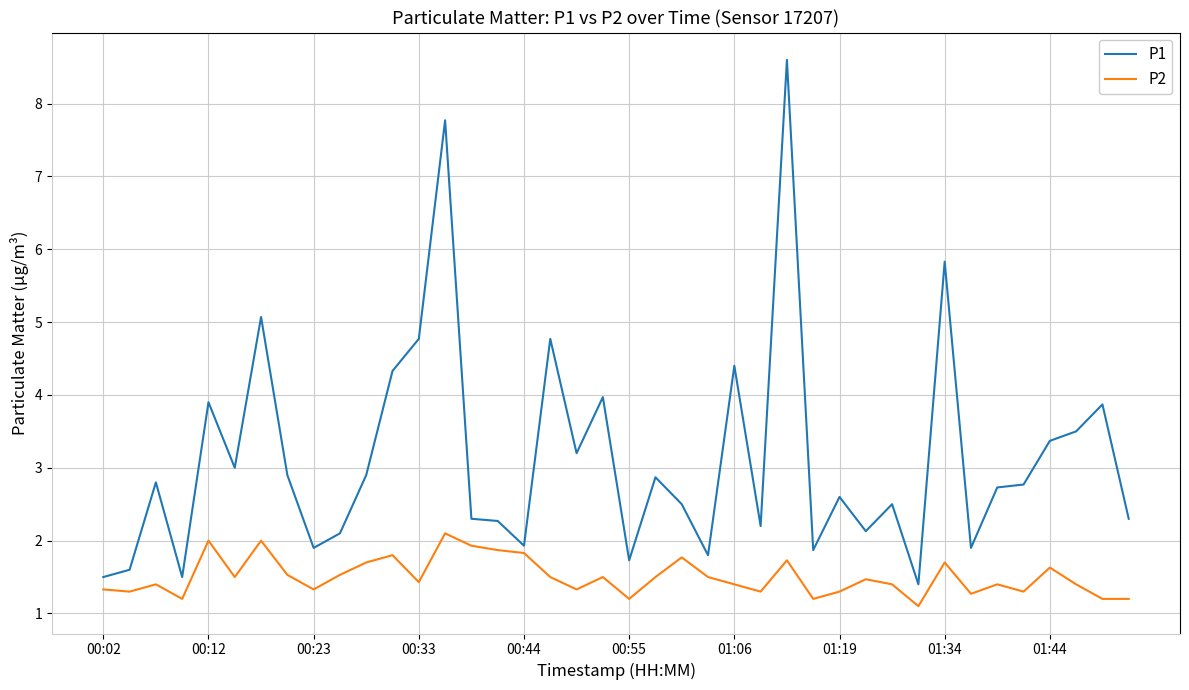

List the series in order of their overall mean, lowest first.

P2, P1